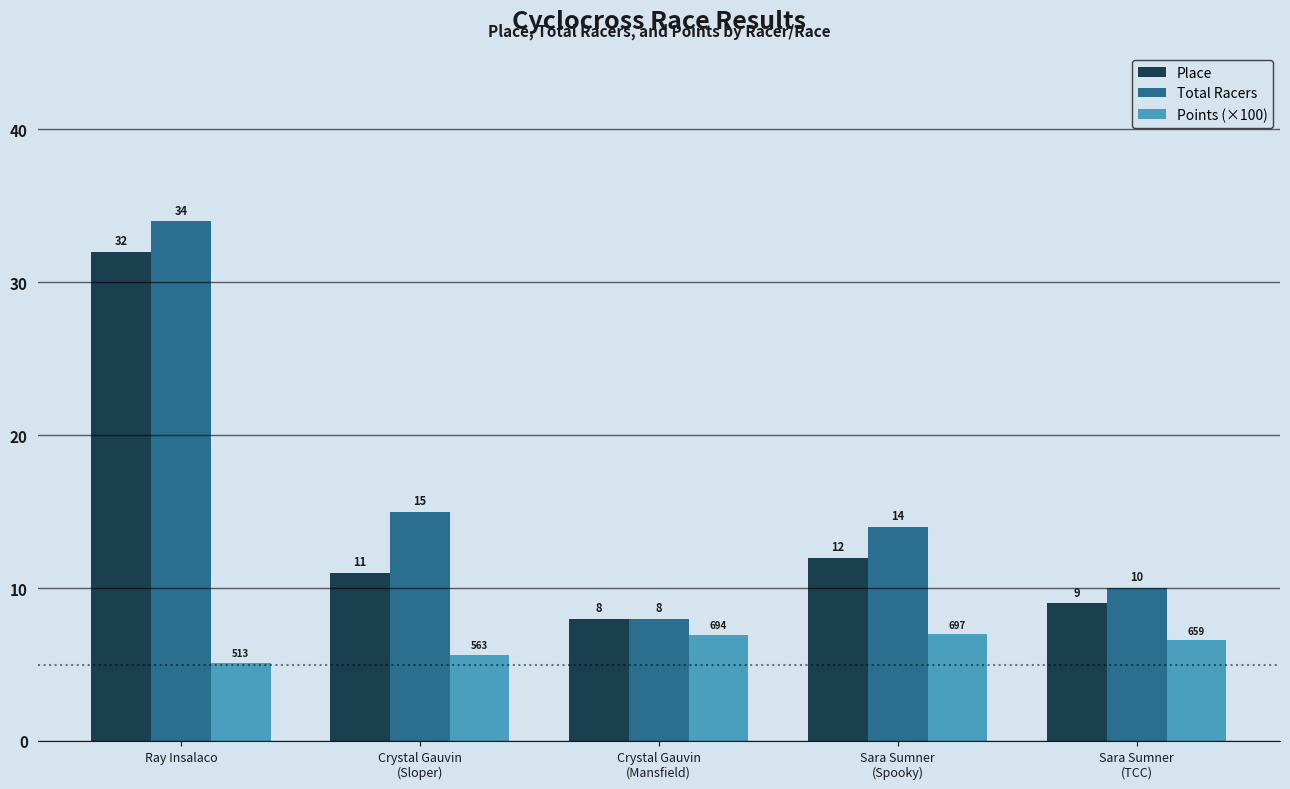

Which series has the largest range (max minus min)?

Total Racers